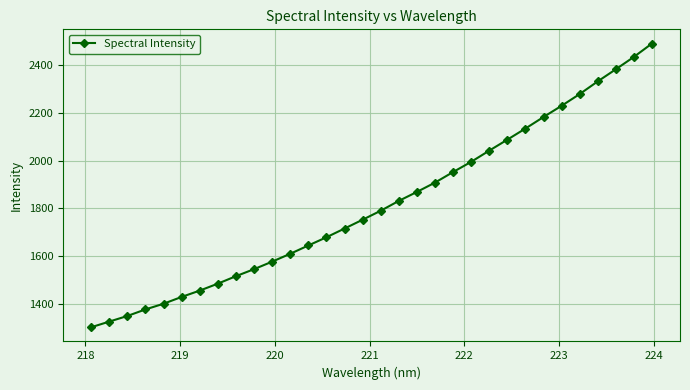

What is the greatest value displayed?

2490.0